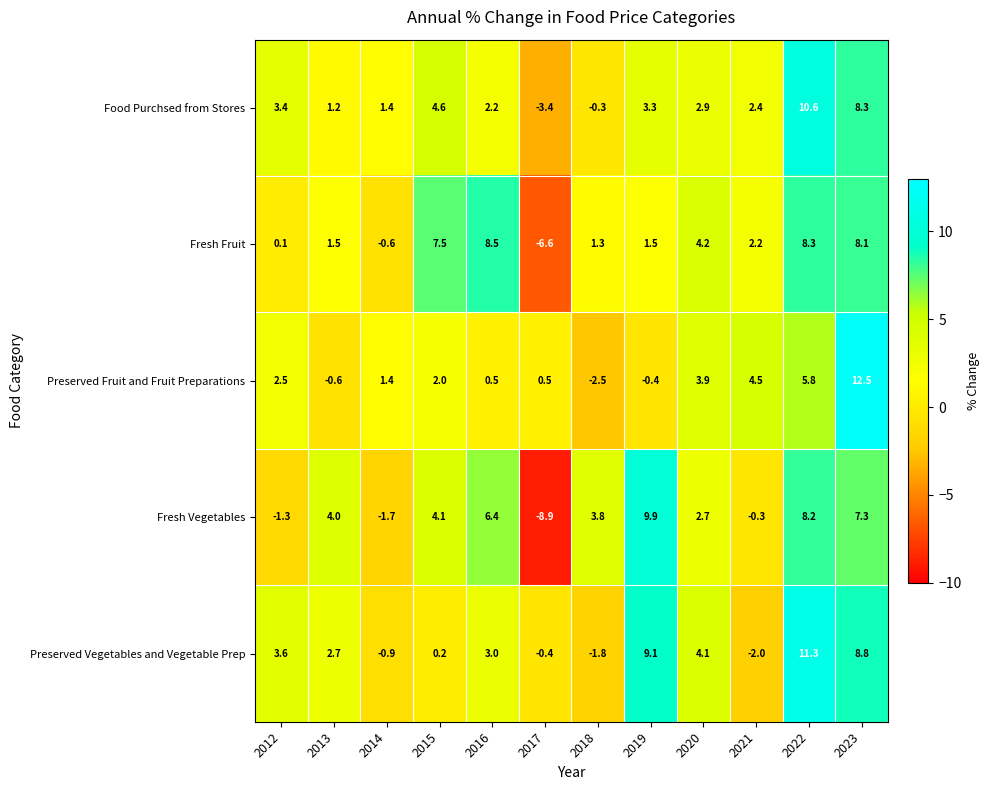

List the series in order of their peak value, highest first.

Preserved Fruit and Fruit Preparations, Preserved Vegetables and Vegetable Prep, Food Purchsed from Stores, Fresh Vegetables, Fresh Fruit